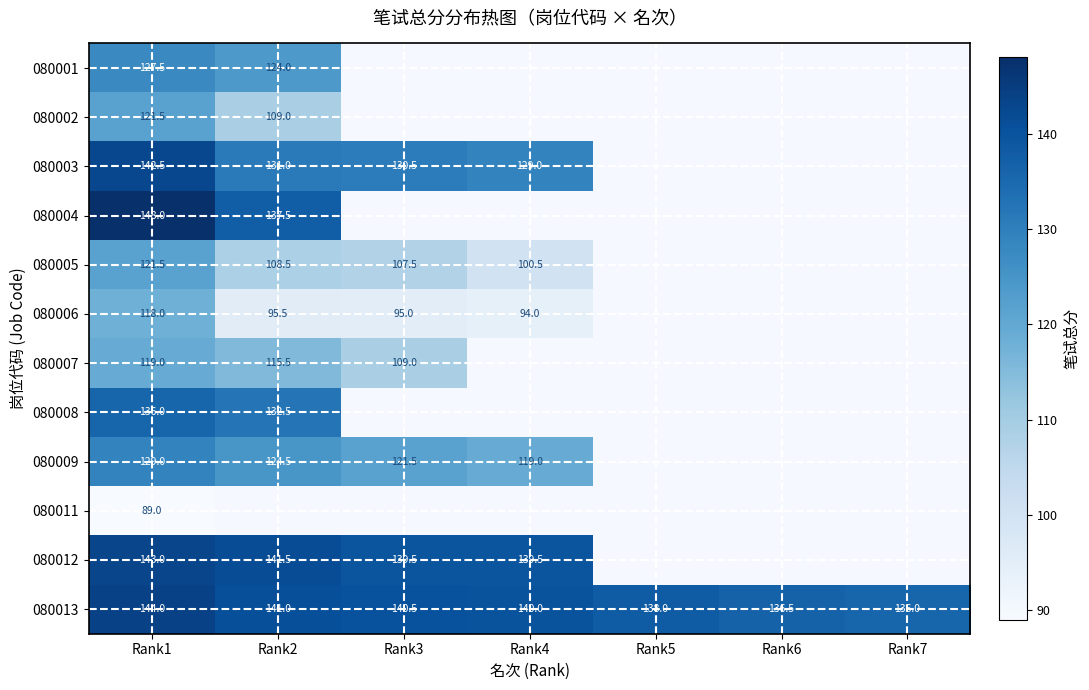

What value does the 080013 series have at Rank2?

141.0